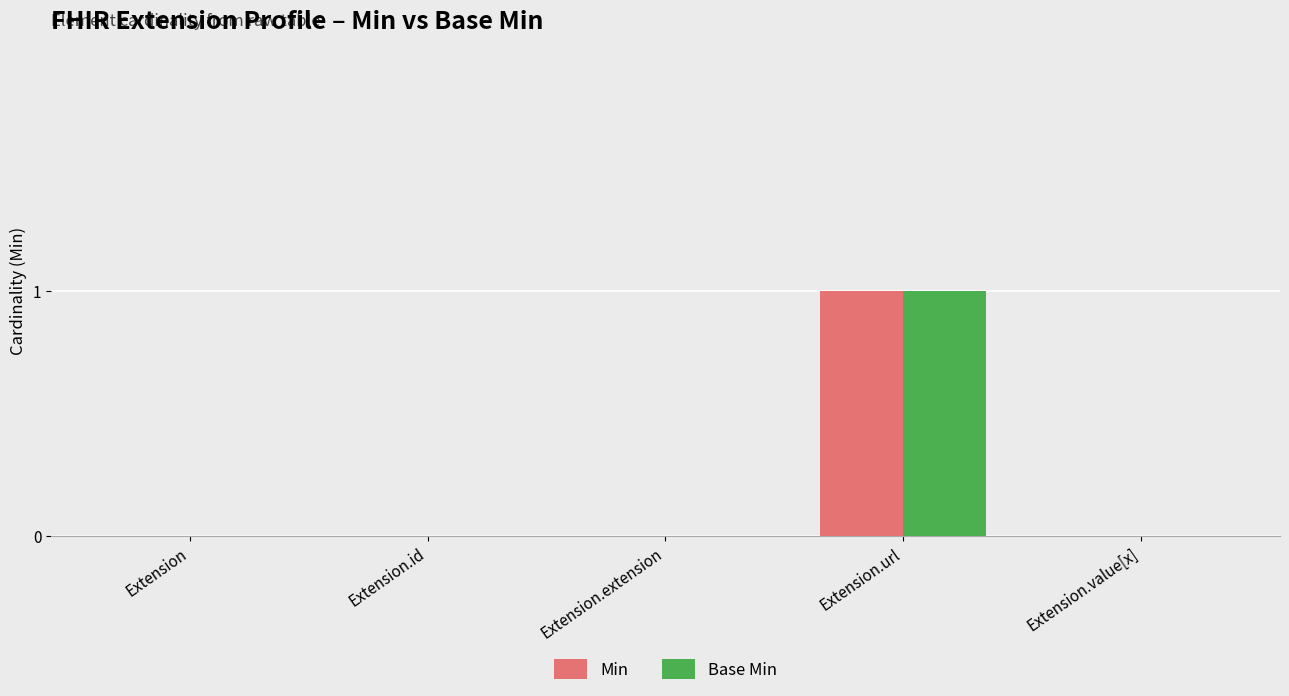

Count the number of categories in the chart.

5